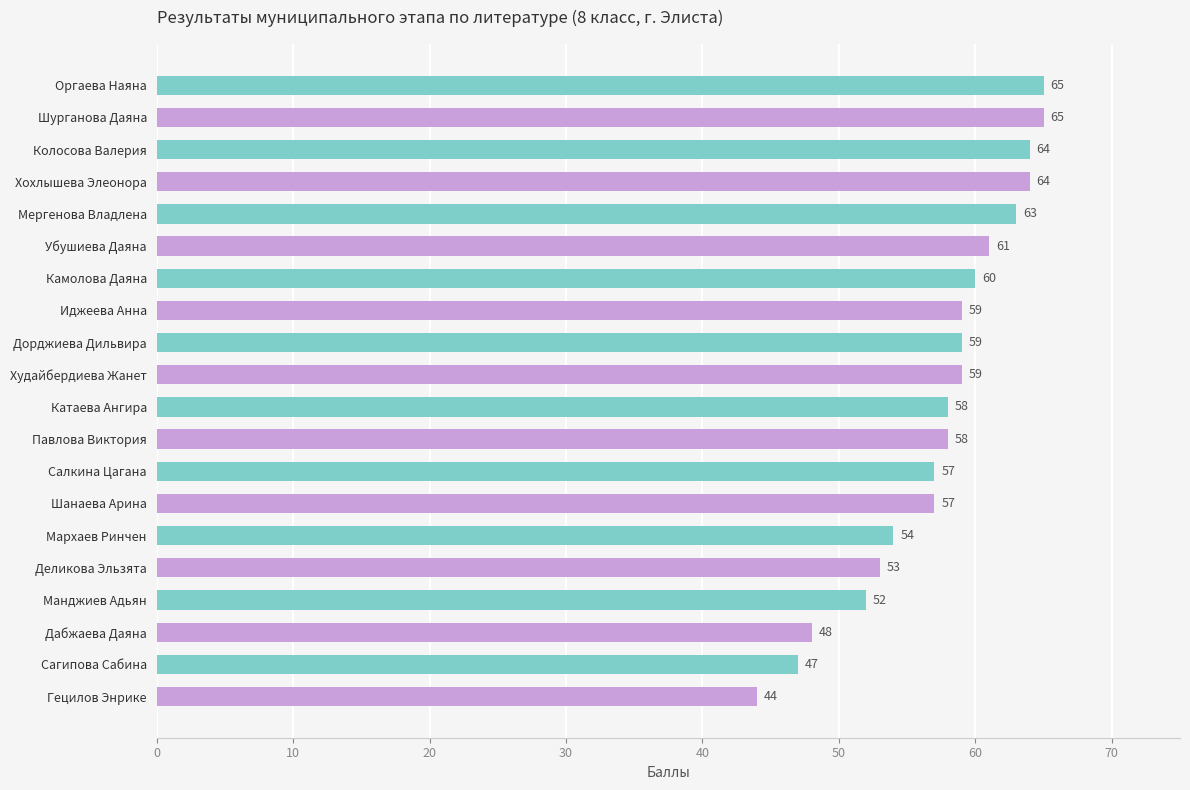

At which label is the value closest to 54?

Мархаев Ринчен